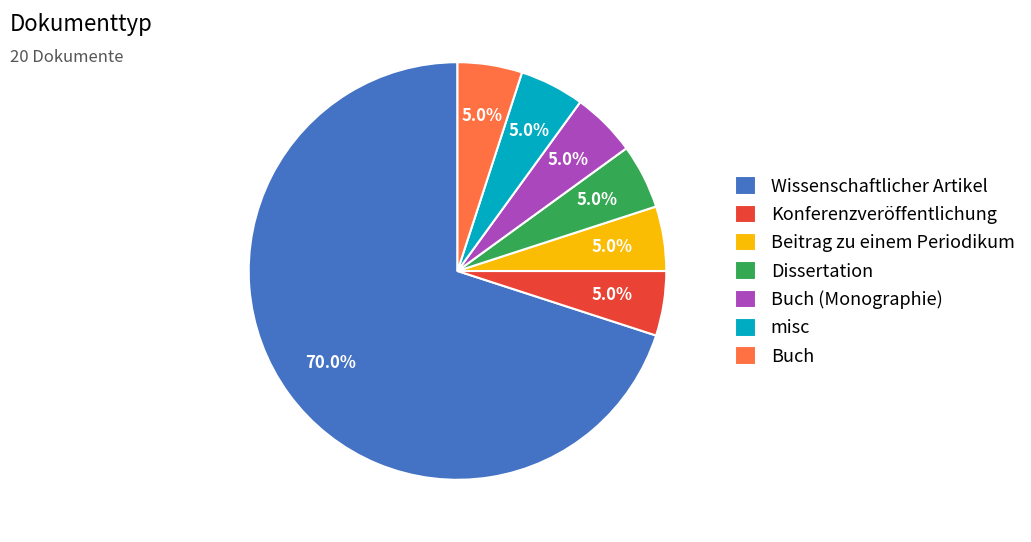

What is the majority slice?

Wissenschaftlicher Artikel